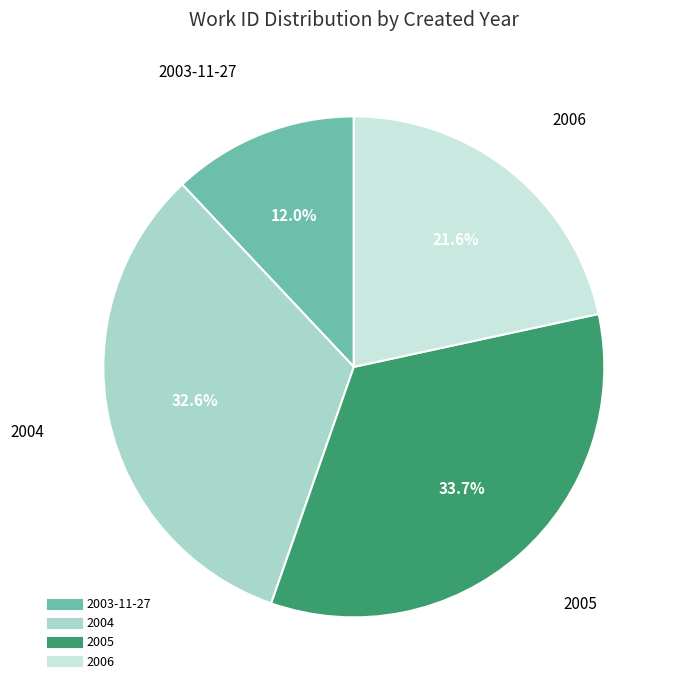

Does any single category account for the majority?

No